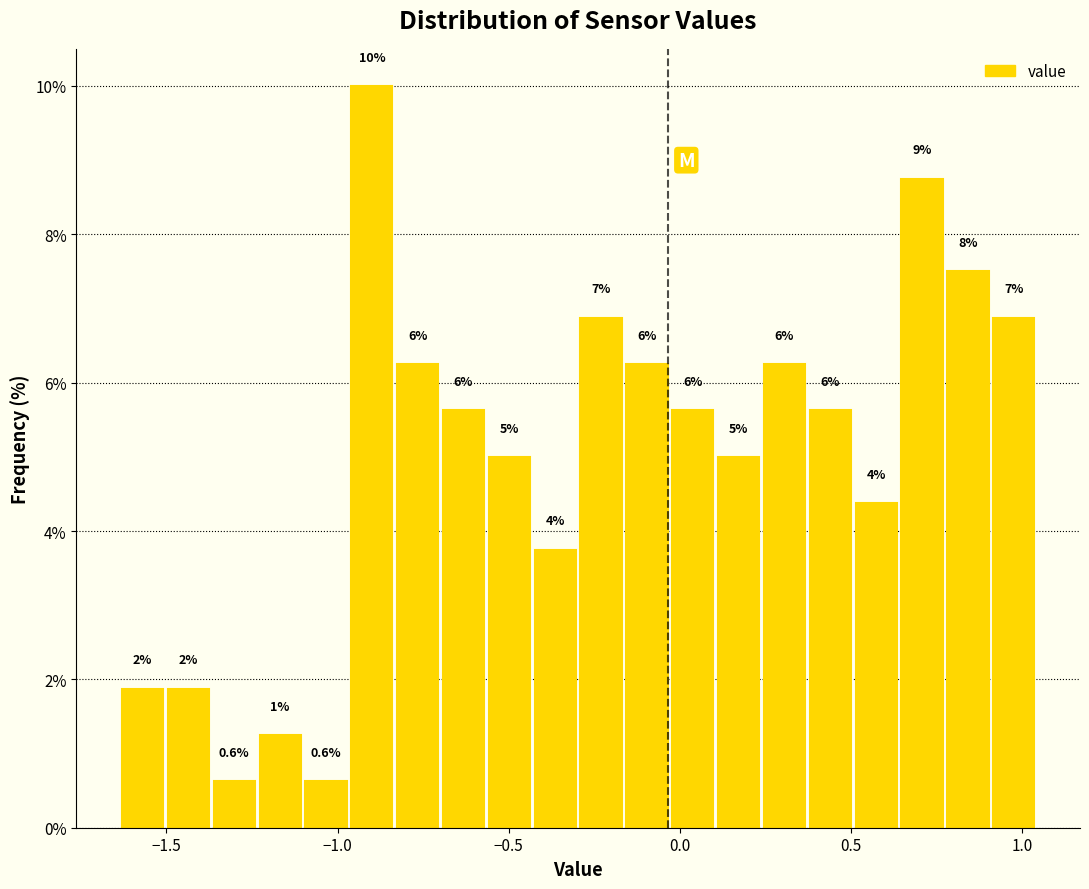

Read against the x-axis, roughly where is the centre of the tallest bar?

-0.90